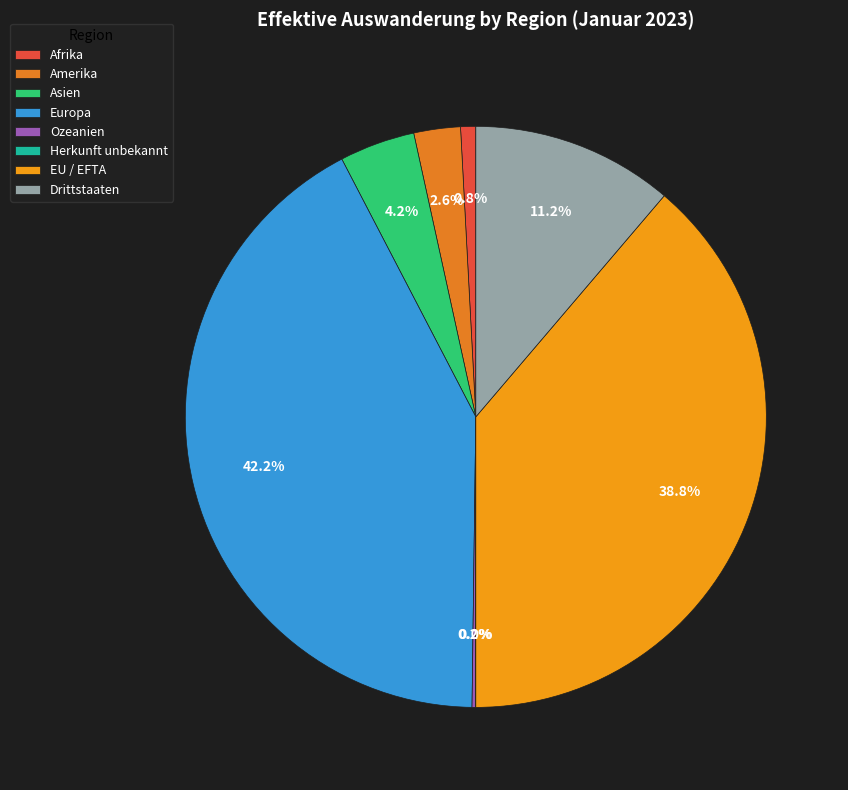

To the nearest percent, what percentage of the pie is Amerika?

3%